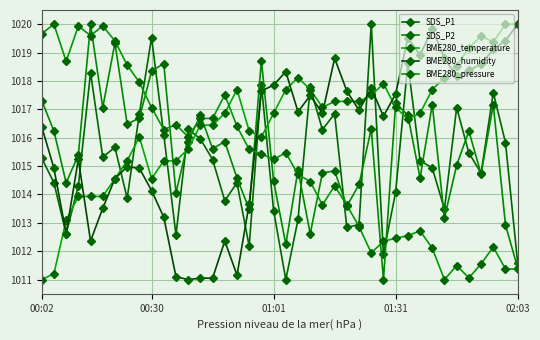

At which label does BME280_humidity reach its peak?

02:03